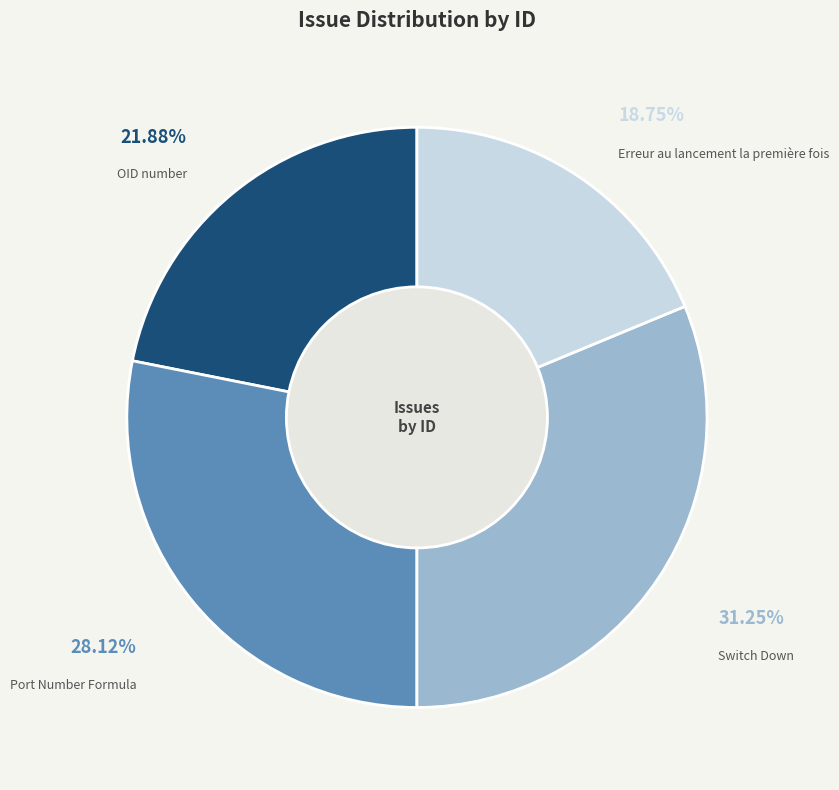

What portion of the pie excludes Switch Down?

68.8%